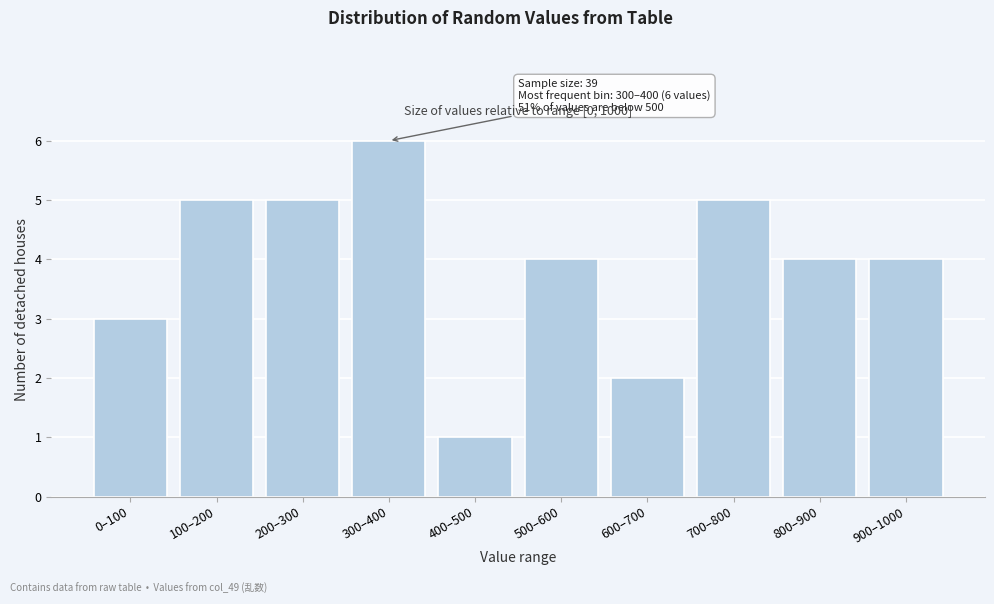

Reading left to right, transcribe all the data shown in this chart.

3	5	5	6	1	4	2	5	4	4